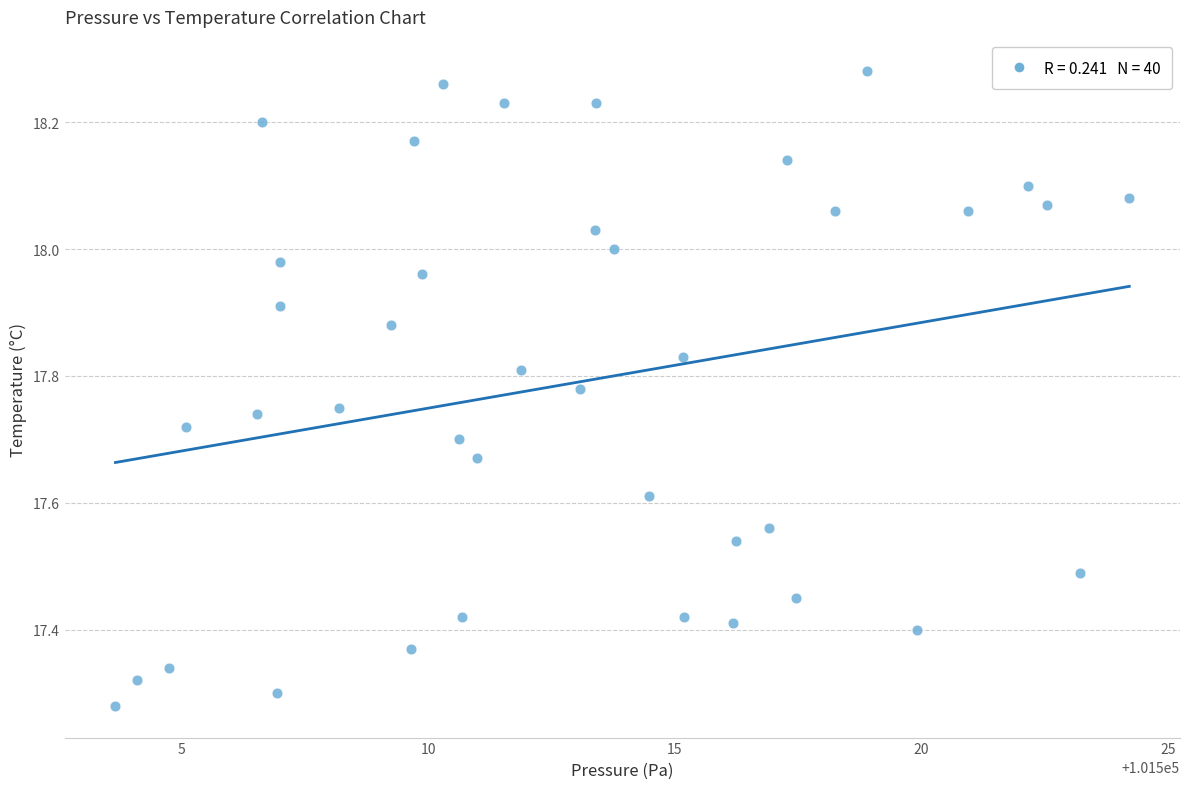

What is the range of Y values (max minus min)?

1.0